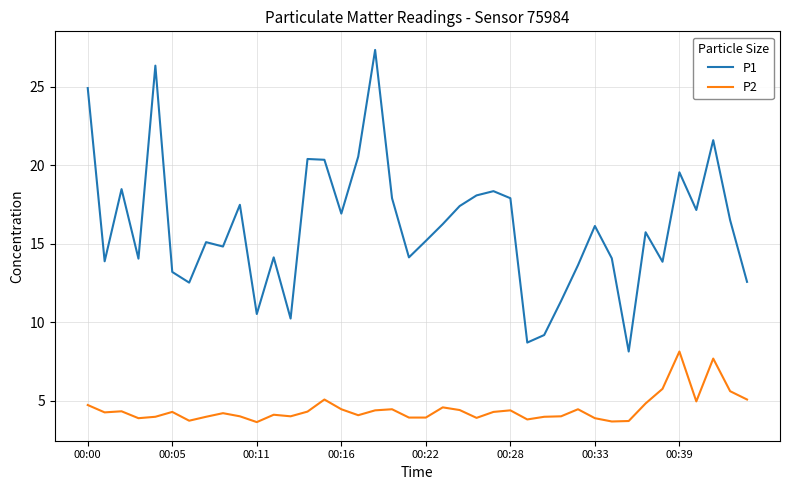

List the series in order of their peak value, highest first.

P1, P2